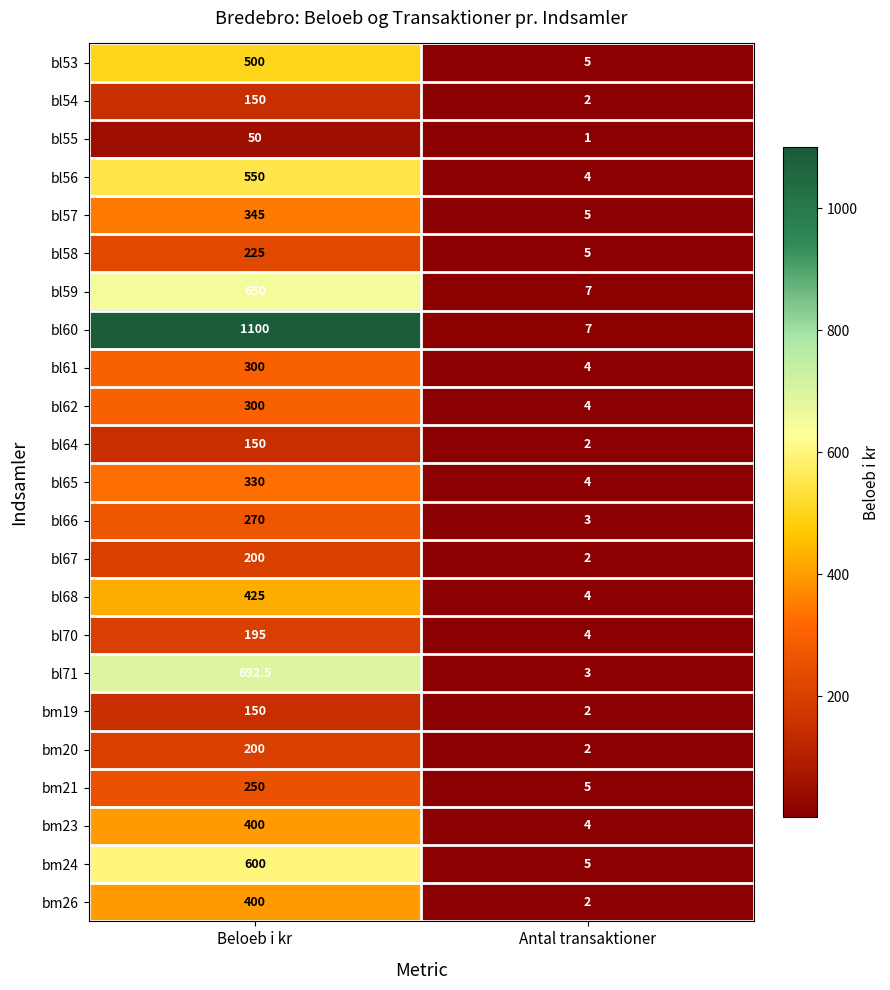

What is the approximate value of bl64 at Beloeb i kr?

150.0